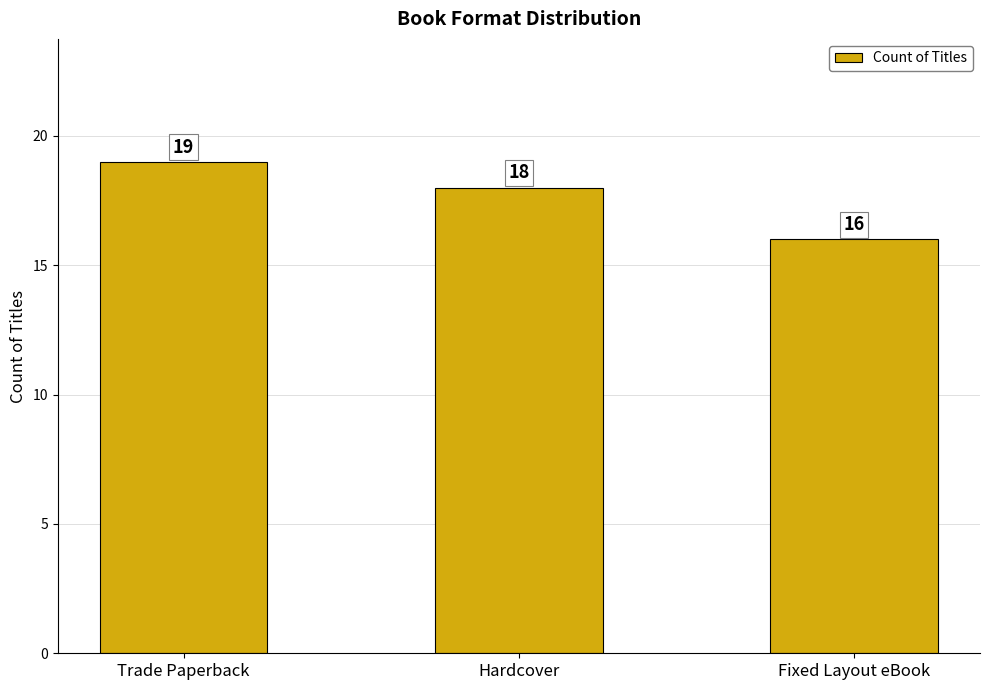

What is the sum of all values?

53